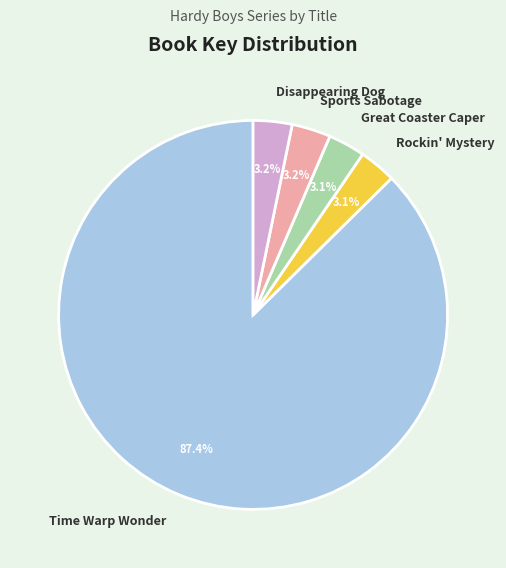

How many segments does this pie chart have?

5